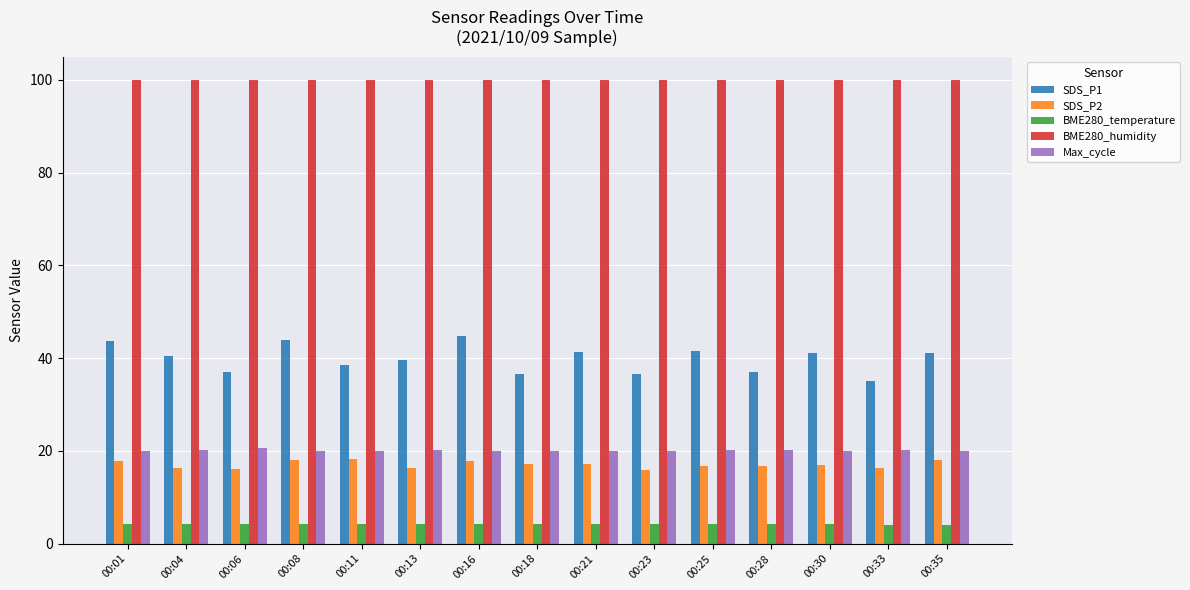

What is the average value of the BME280_humidity series?

100.0